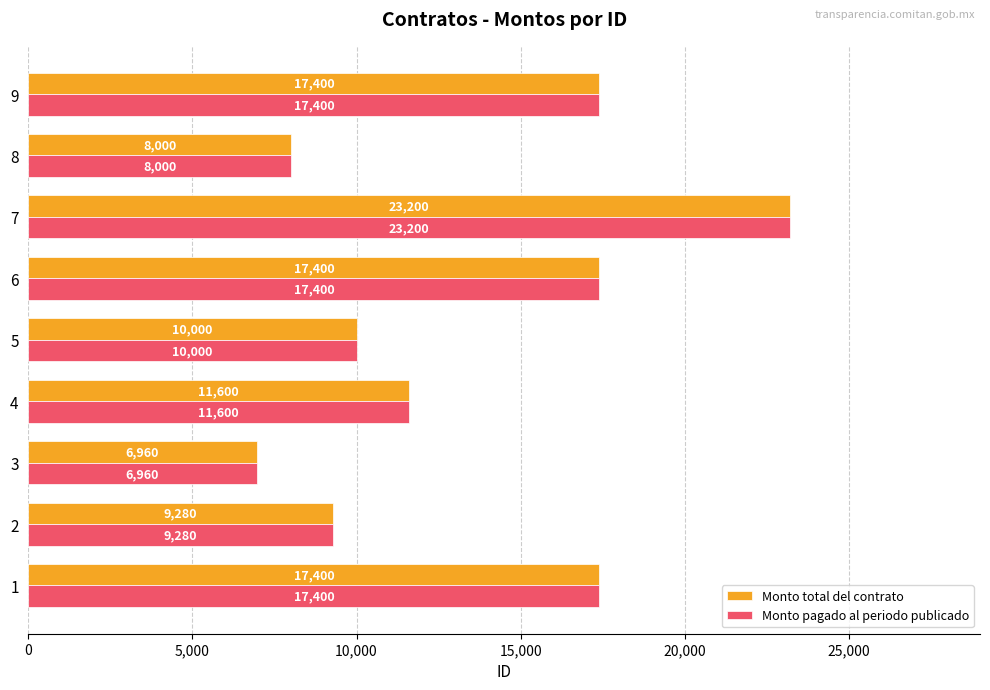

What is the difference between the maximum and minimum values in the Monto total del contrato series?

16240